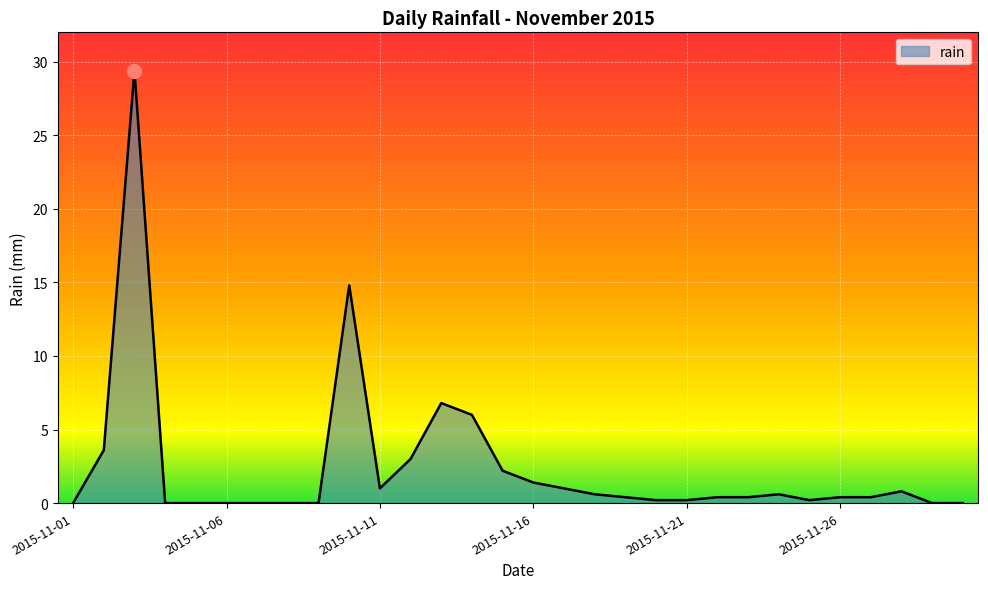

Count the number of data series in this chart.

1